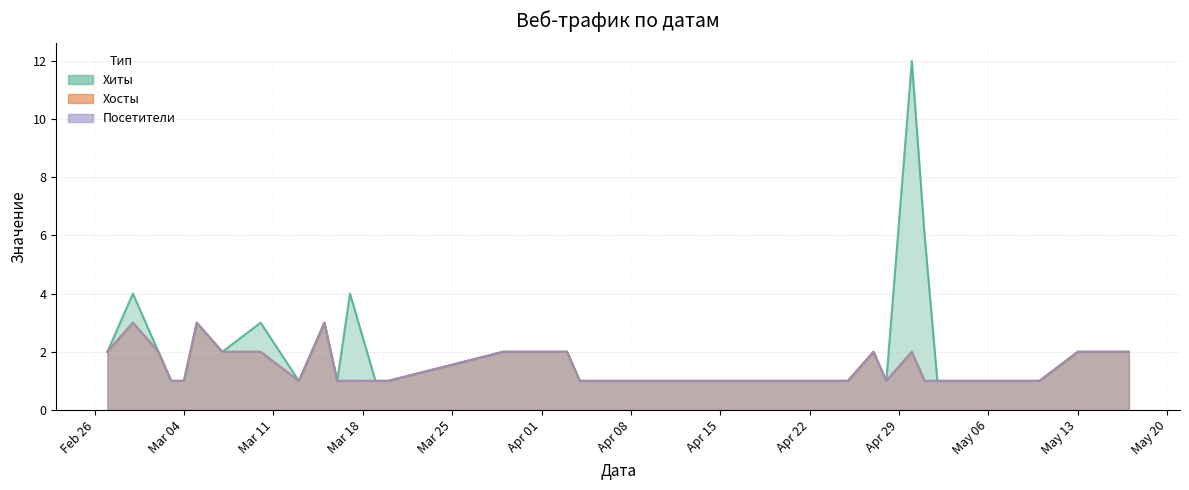

Which has a higher value, 2024-03-20 or 2024-04-12?

2024-03-20